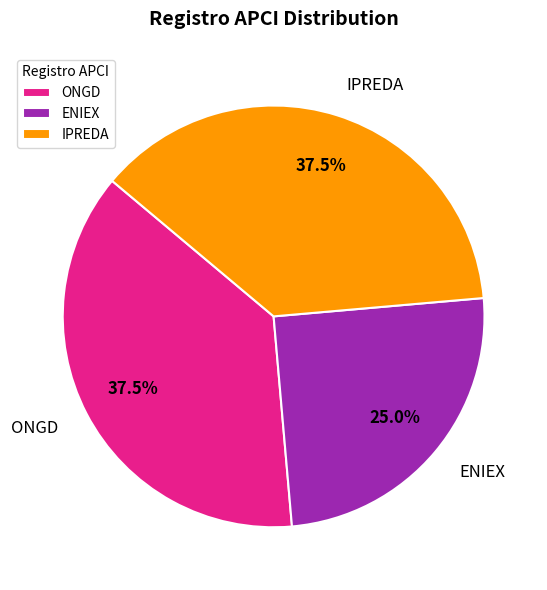

Does ONGD represent more than half of the total?

No